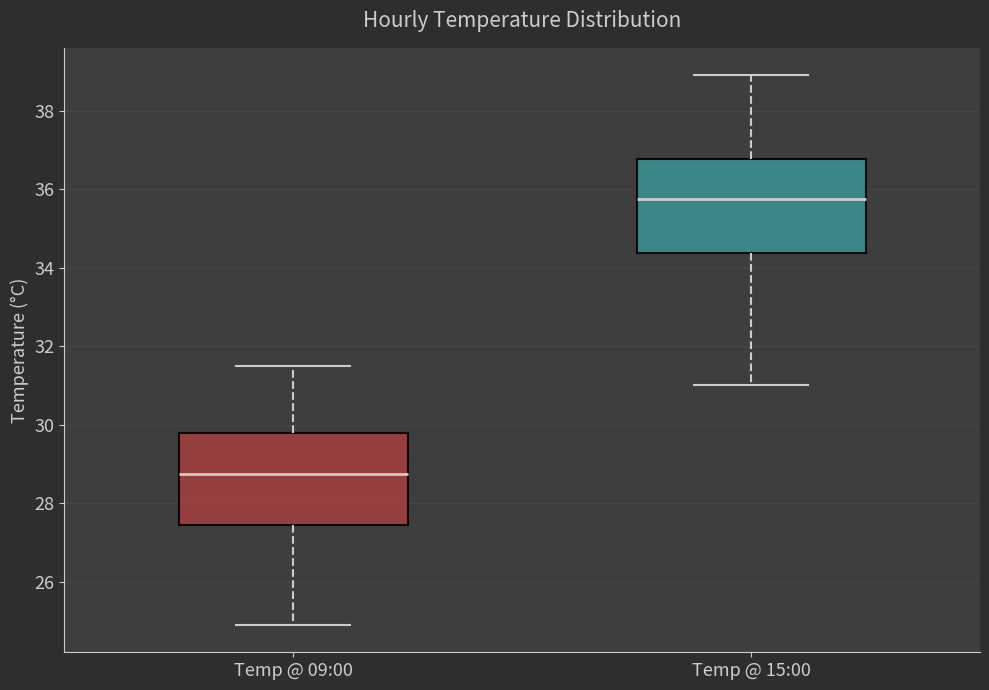

Which box has the lowest median line?

Temp @ 09:00